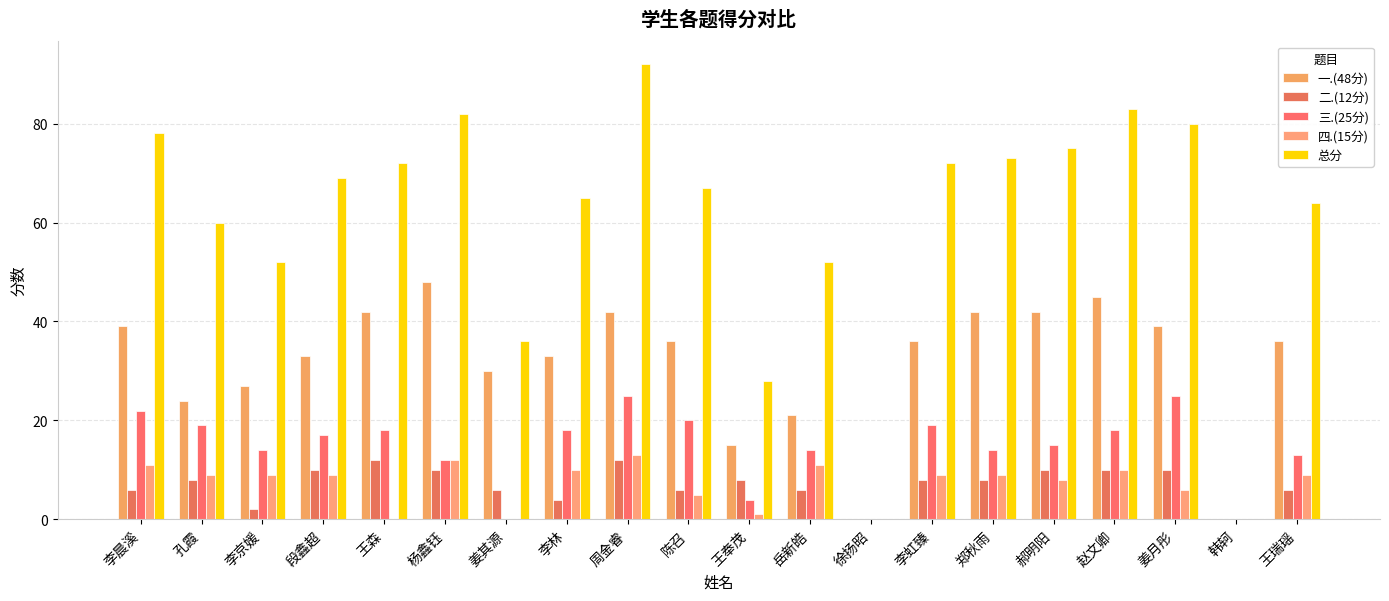

Rank the series at 姜其源 from highest to lowest value.

总分, 一.(48分), 二.(12分), 三.(25分), 四.(15分)